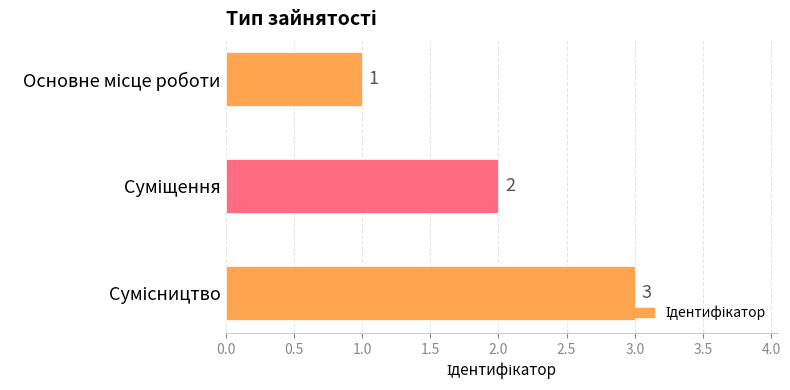

What is the difference between the second highest and minimum values?

1